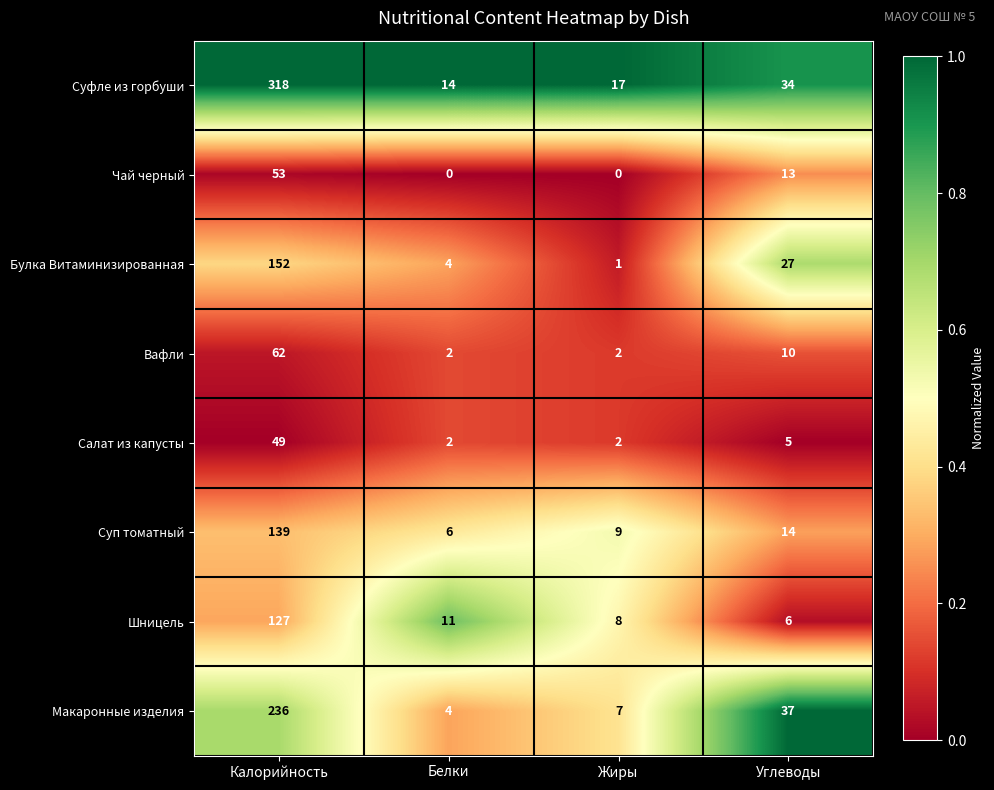

Which category has the highest value across all series?

Калорийность